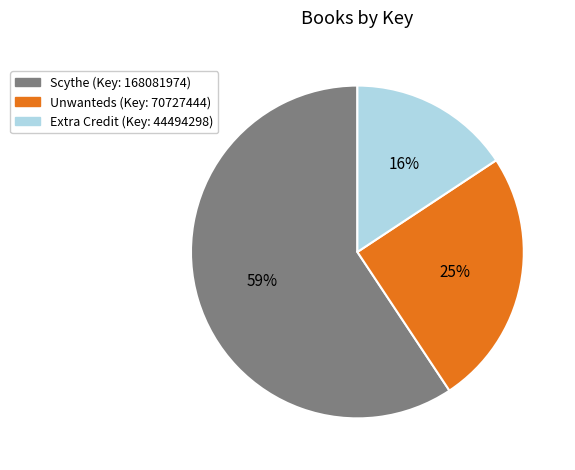

Rank the categories by value from highest to lowest.

Scythe, Unwanteds, Extra Credit